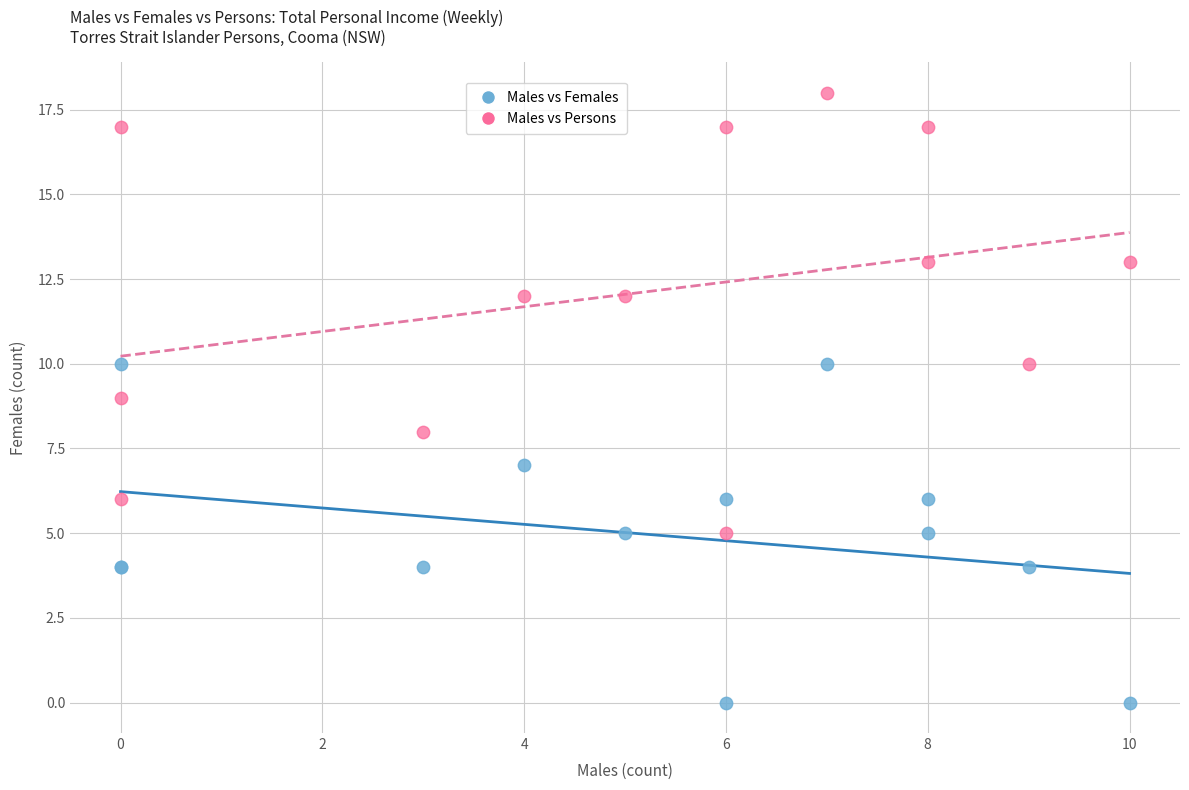

What is the X range (max minus min) for the scatter plot?

10